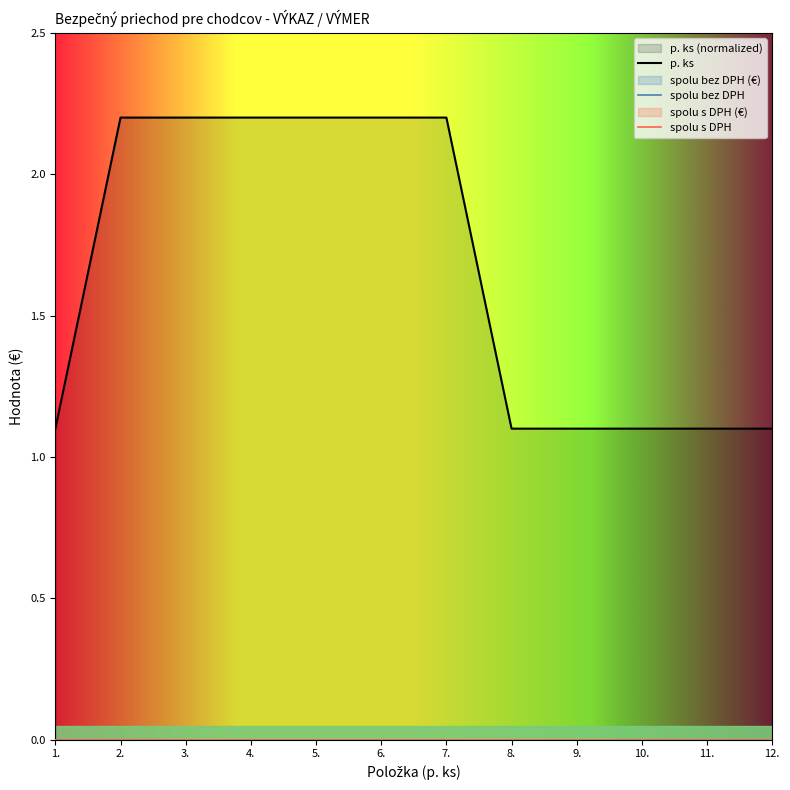

What is the difference between the highest and lowest values at 3.?

2.2